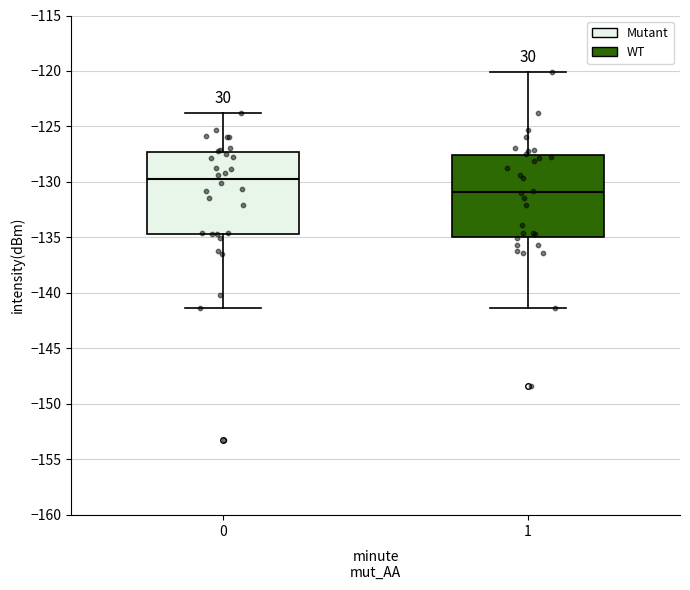

Where does the median line of the box at x = 1 sit on the y-axis? The values are not printed on the chart, so give them approximately, as read against the axis.

-131.0